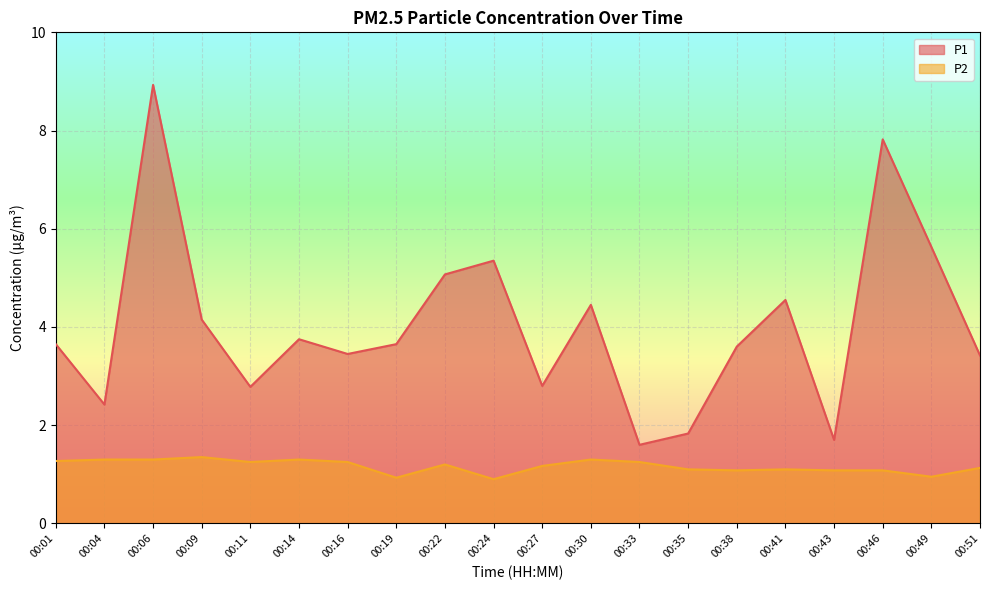

What is the sum of all P2 values?

23.3